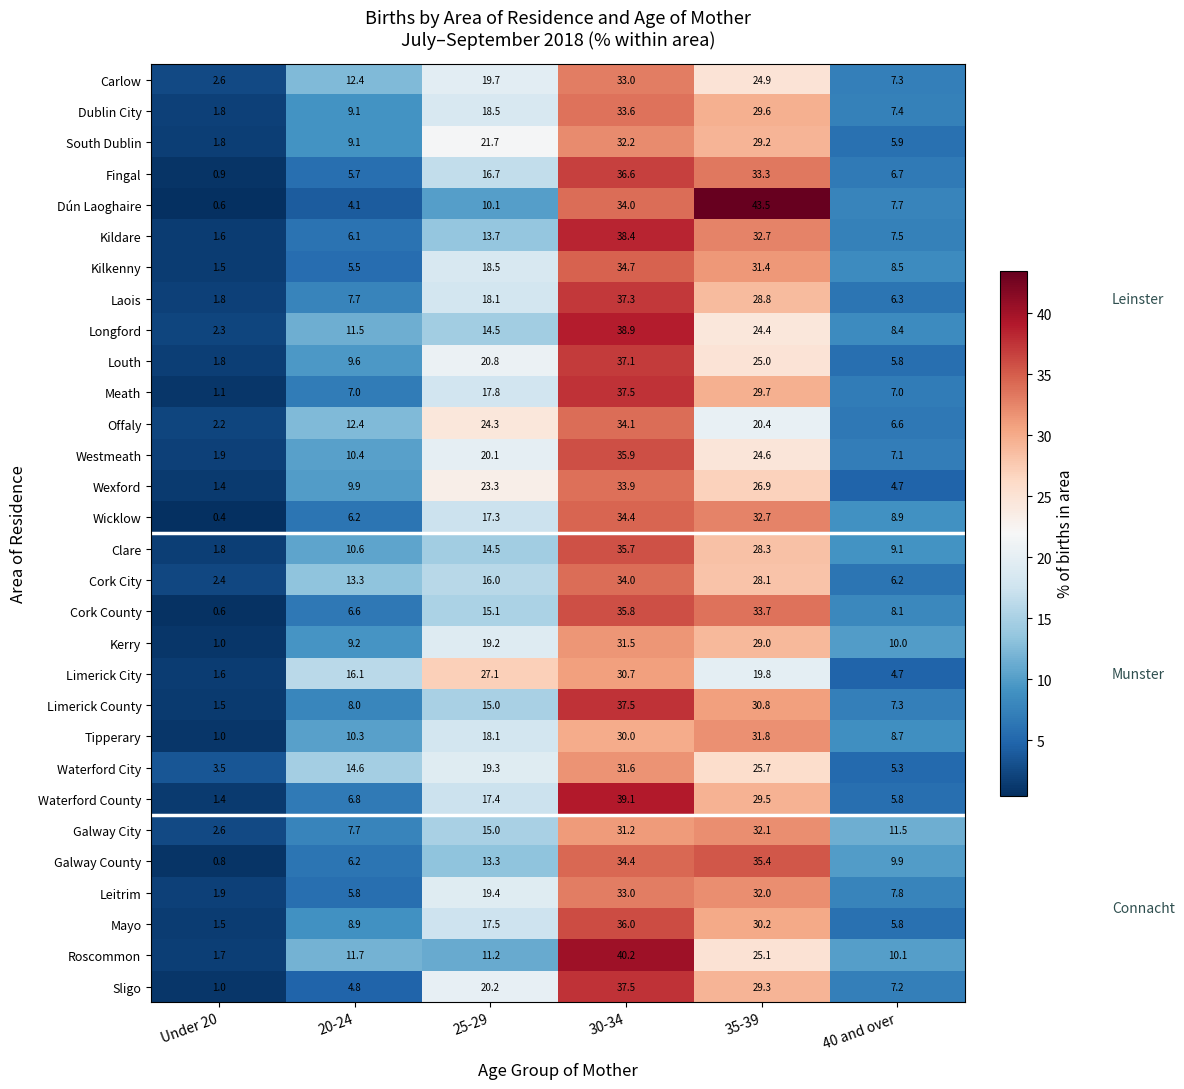

Count the number of data series in this chart.

30